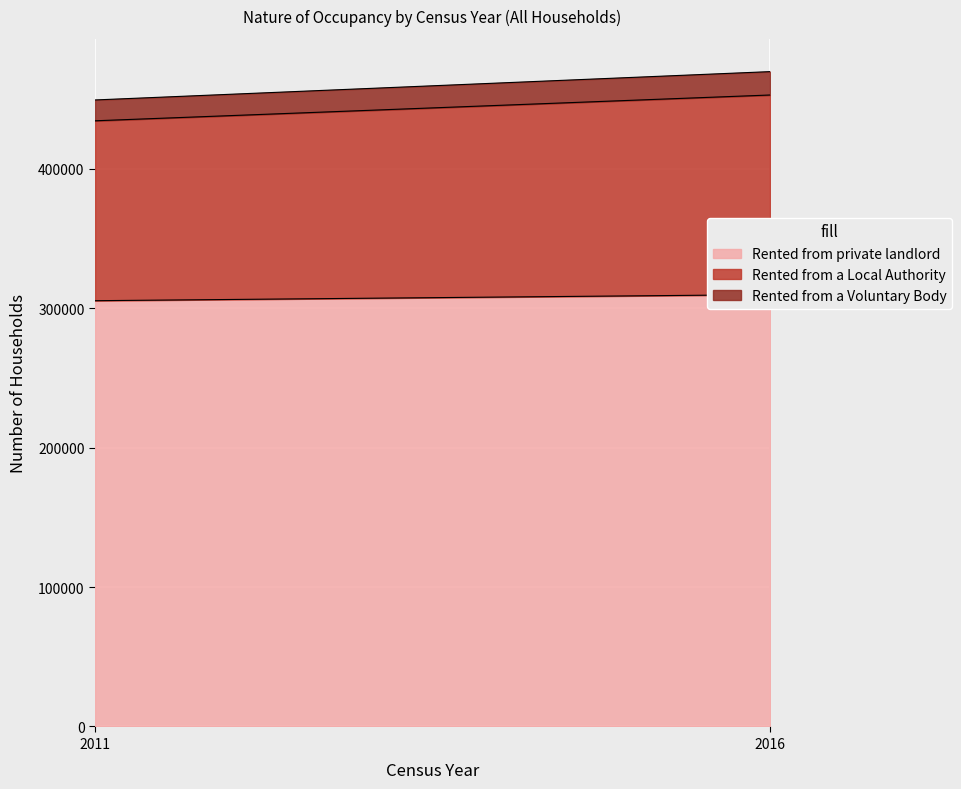

What are all the series names shown in the legend?

Rented from private landlord, Rented from a Local Authority, Rented from a Voluntary Body